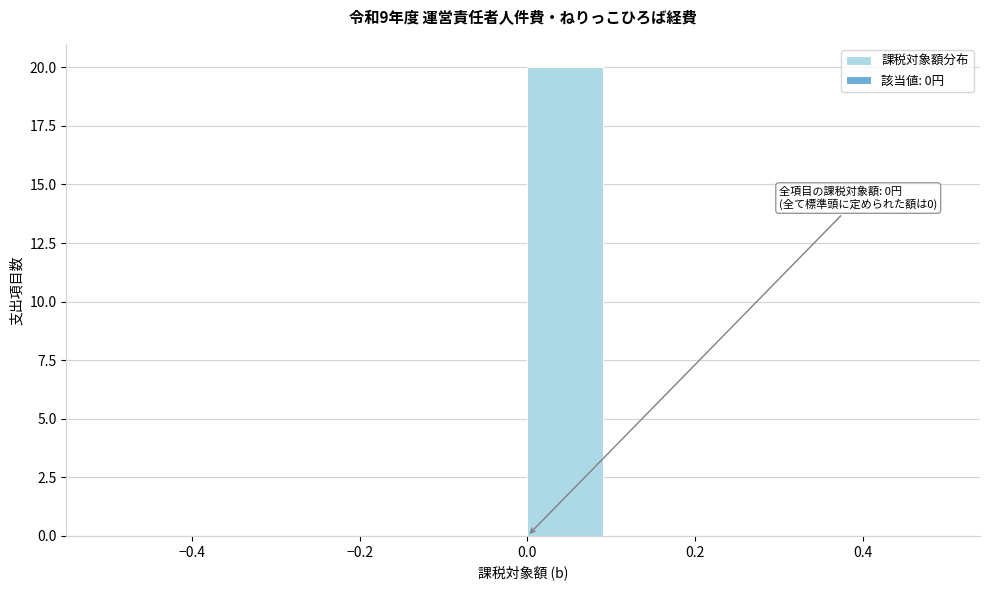

Over which range of the x-axis is the bar tallest?

0.0 to 0.1